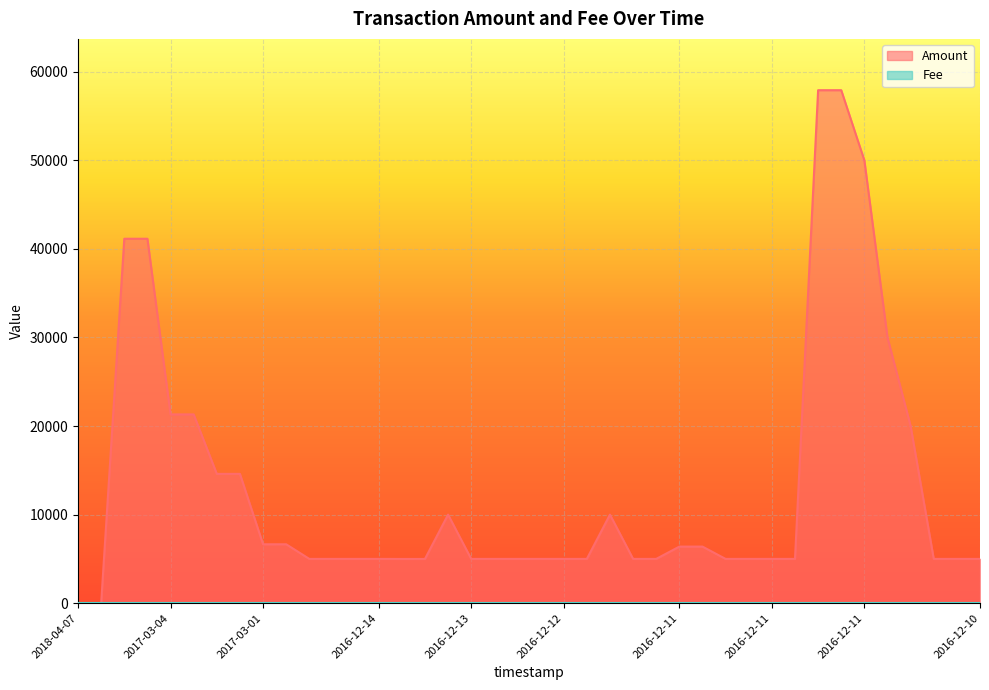

What is the greatest value displayed?

57923.9